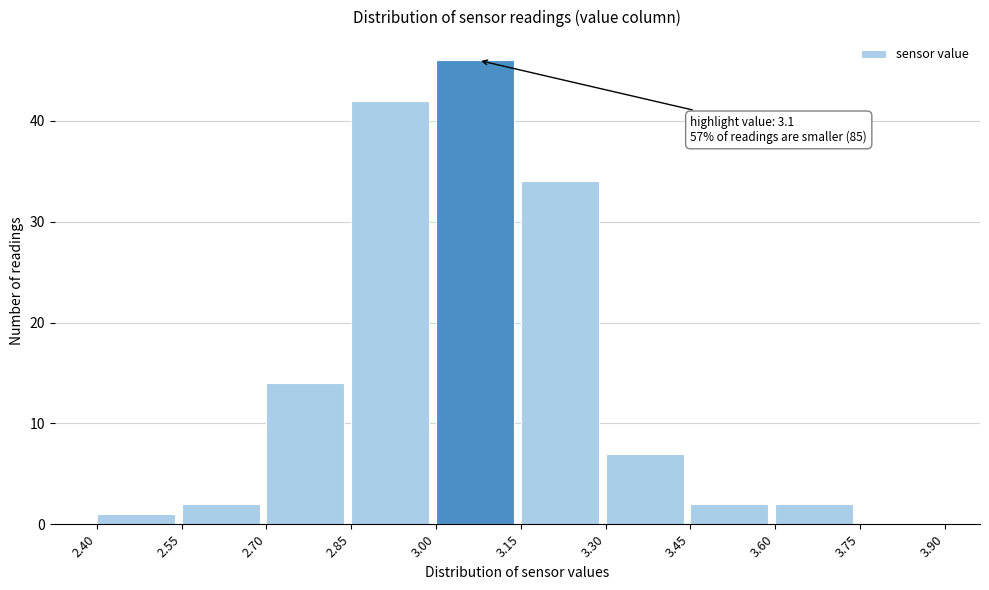

Over which range of the x-axis is the bar tallest?

3.00 to 3.15